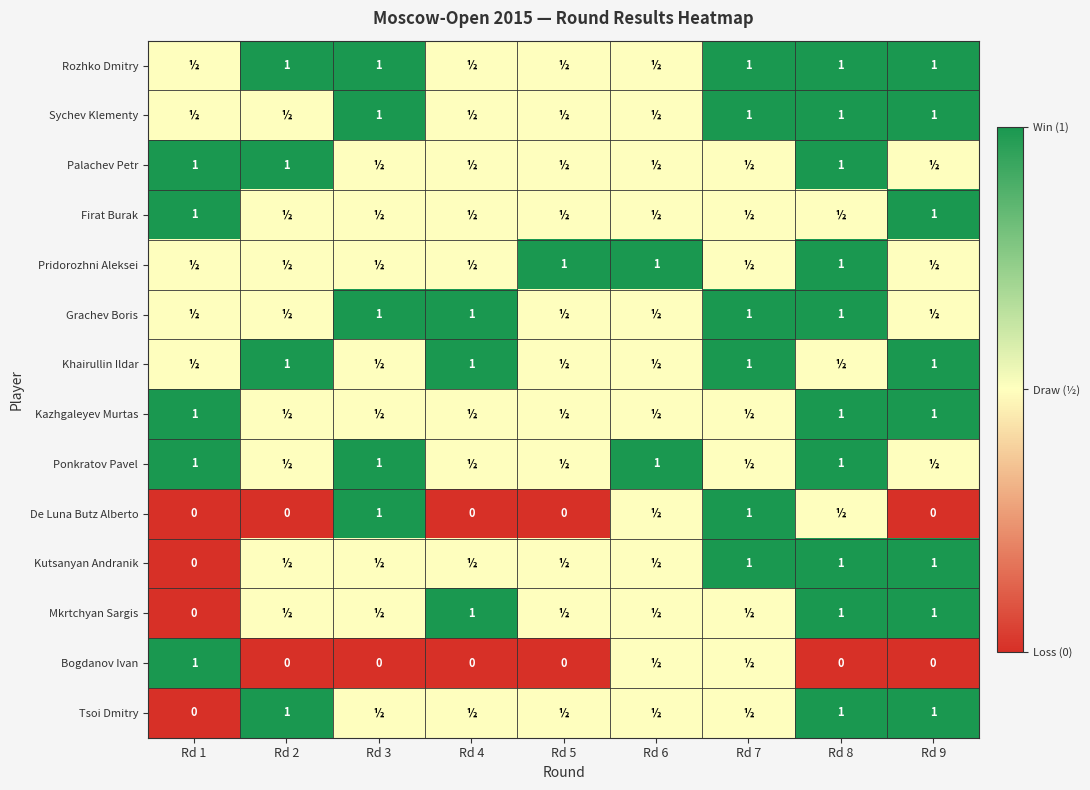

What is the difference between the Bogdanov Ivan values at Rd 8 and Rd 1?

1.0